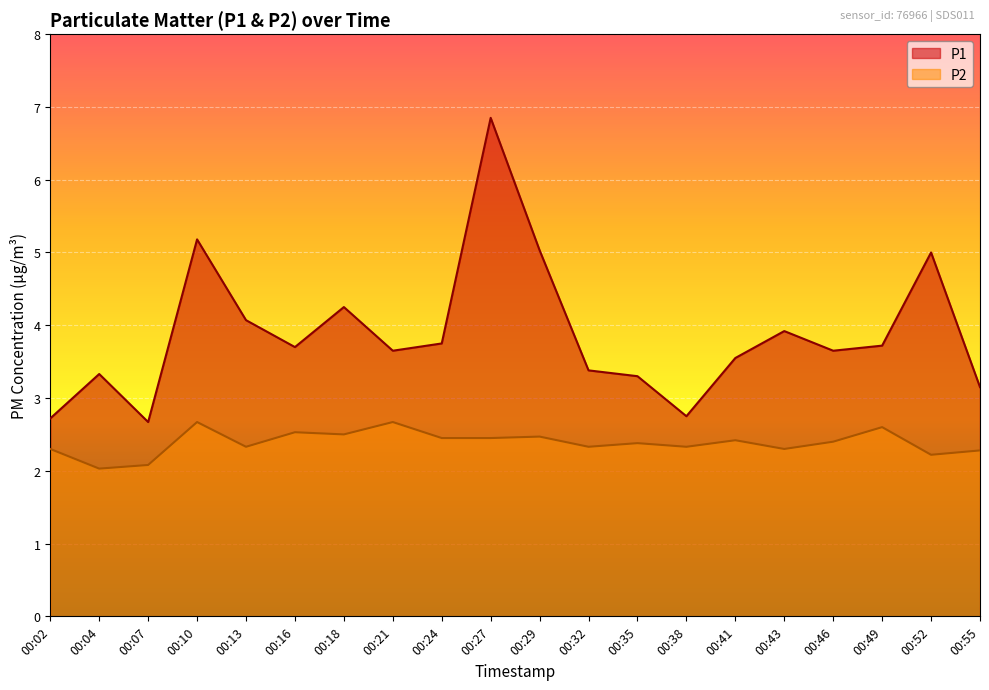

Which label corresponds to the smallest value in the chart?

00:04